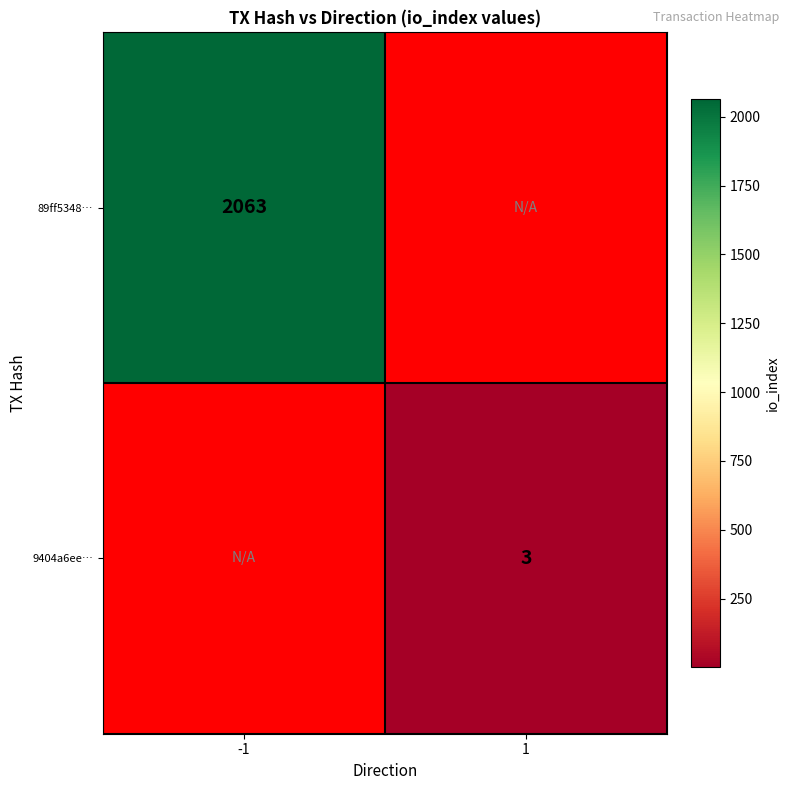

The value of 9404a6ee… at 1 is 5. True or false?

False